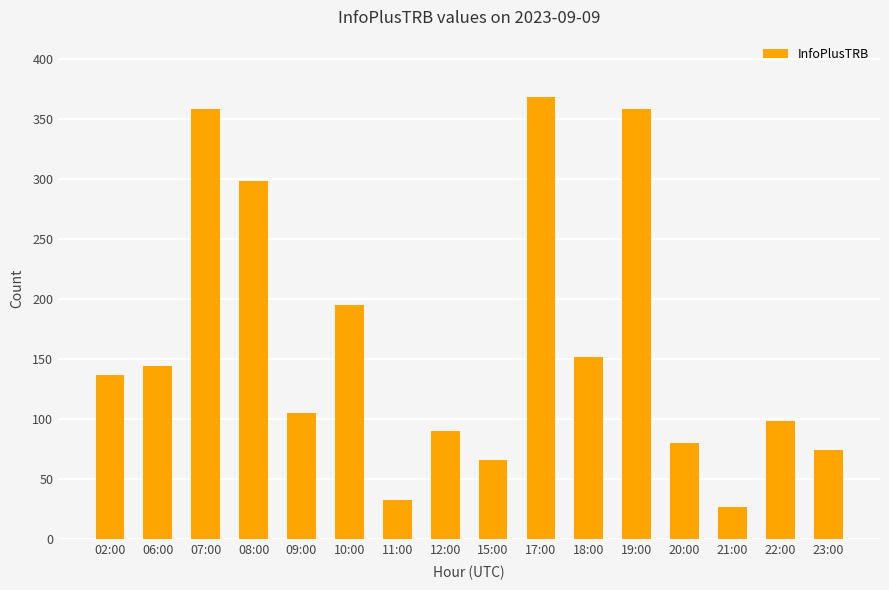

What is the ratio of the value at 09:00 to the value at 19:00?

0.3